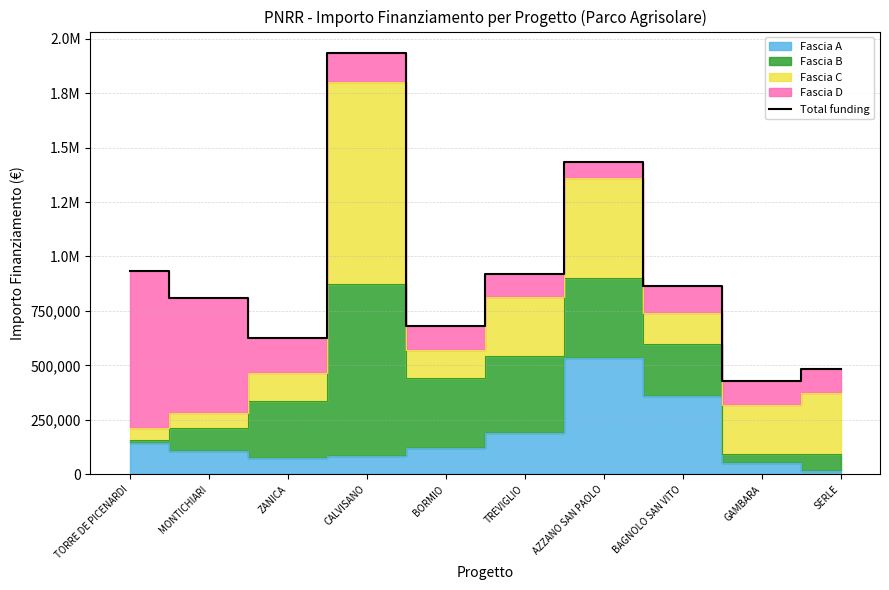

How many data points are less than 862904?

5